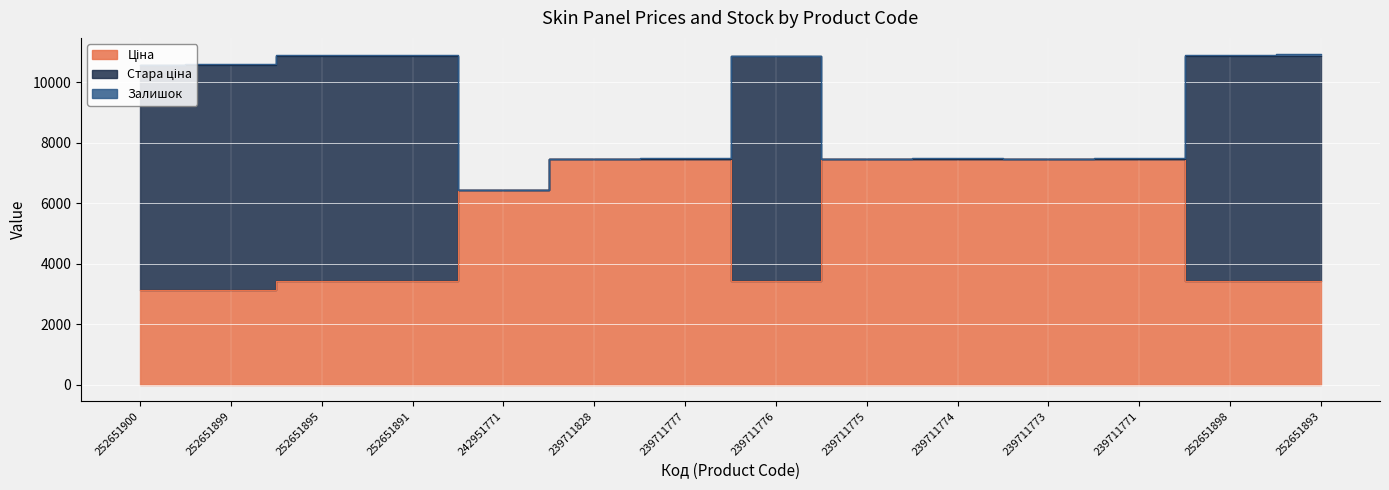

Between 252651891 and 239711776, which series saw the biggest shift?

Ціна